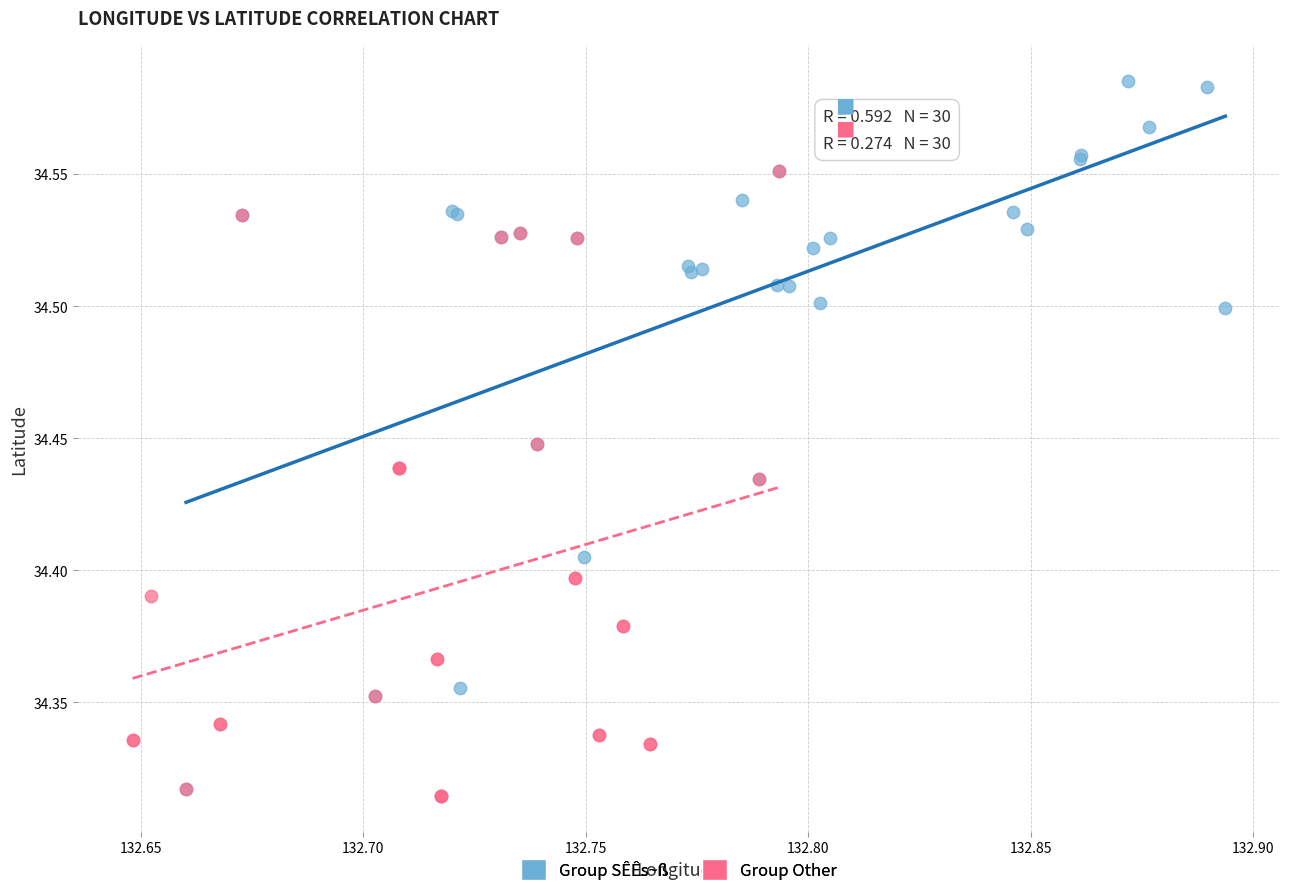

Which series has the largest Y range (max minus min)?

Group SÊÊs~ß